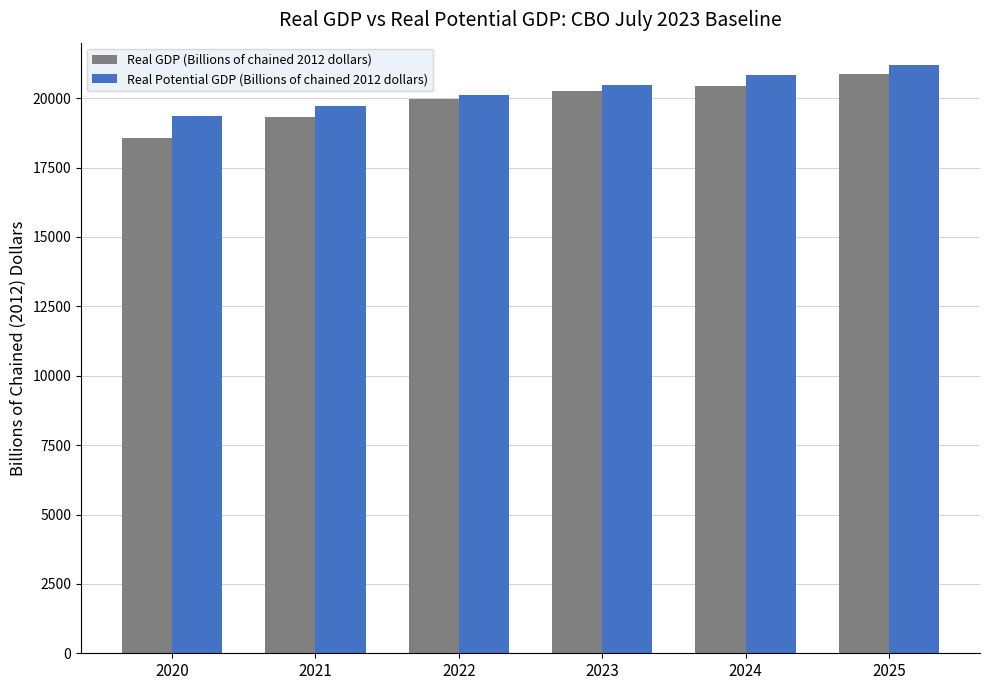

Is it true that Real GDP (Billions of chained 2012 dollars) equals 6540.6 at 2023?

False